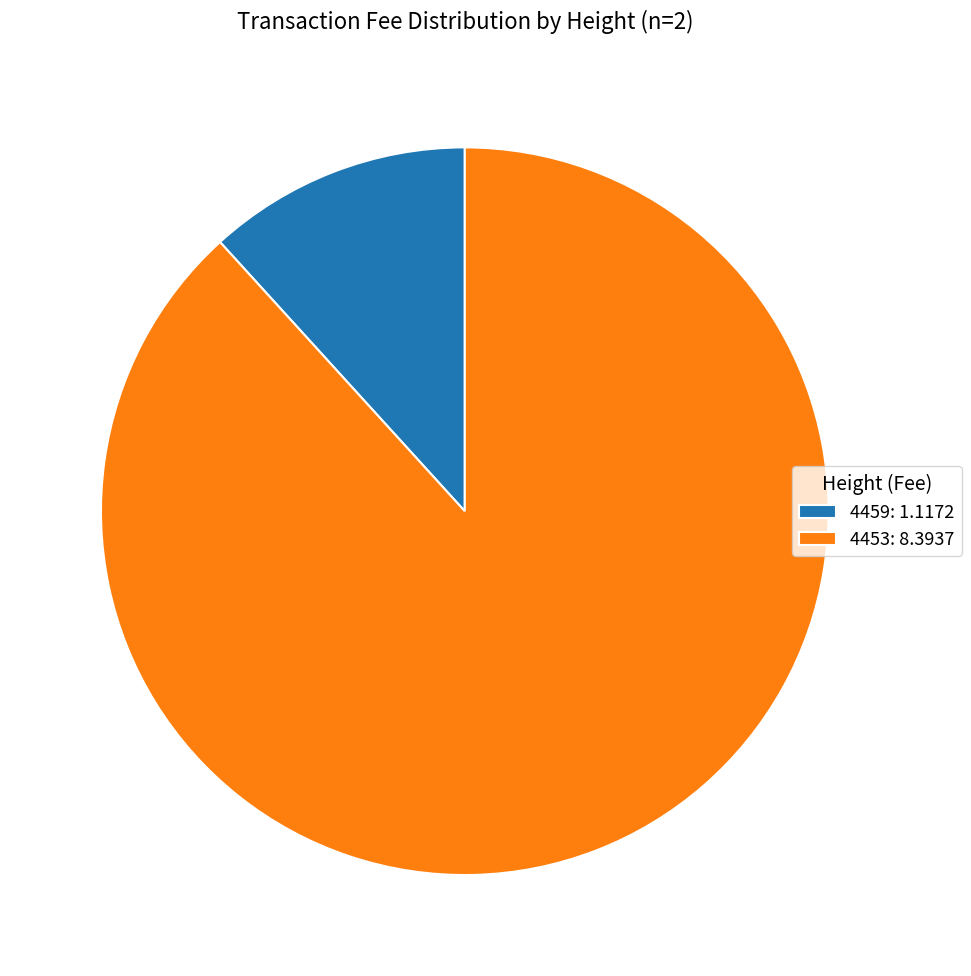

Which slice is the largest?

4453